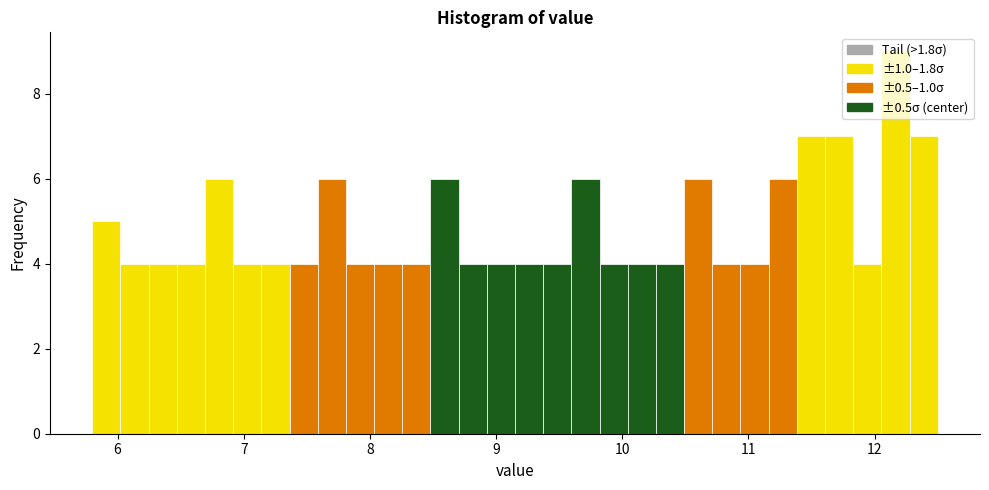

Around what value on the x-axis is the tallest bar? Give the approximate position of its centre, as read against the axis.

12.2